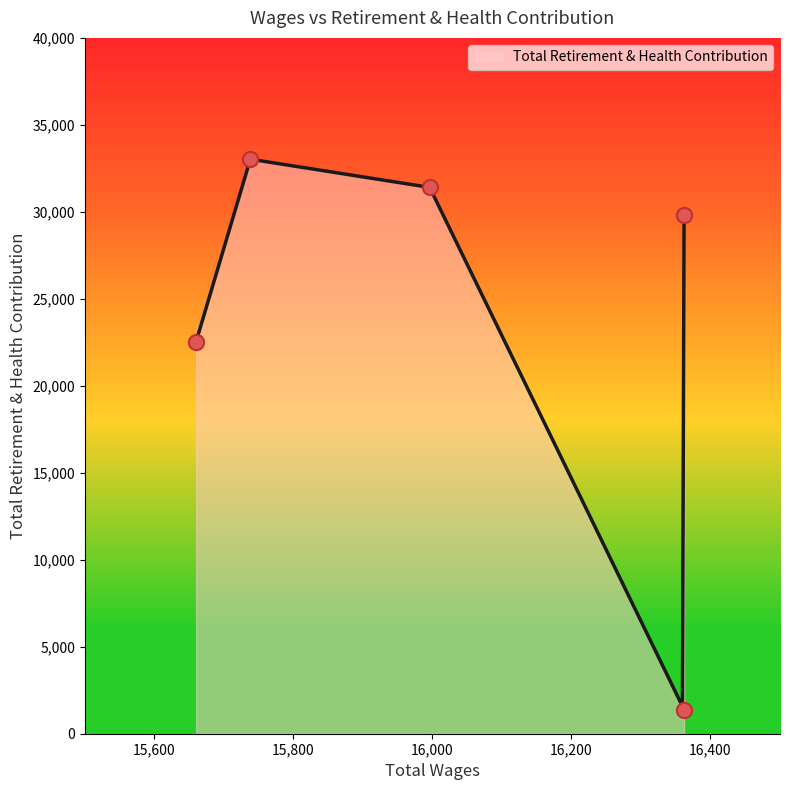

Which has a higher value, 15996.0 or 16362.0?

15996.0